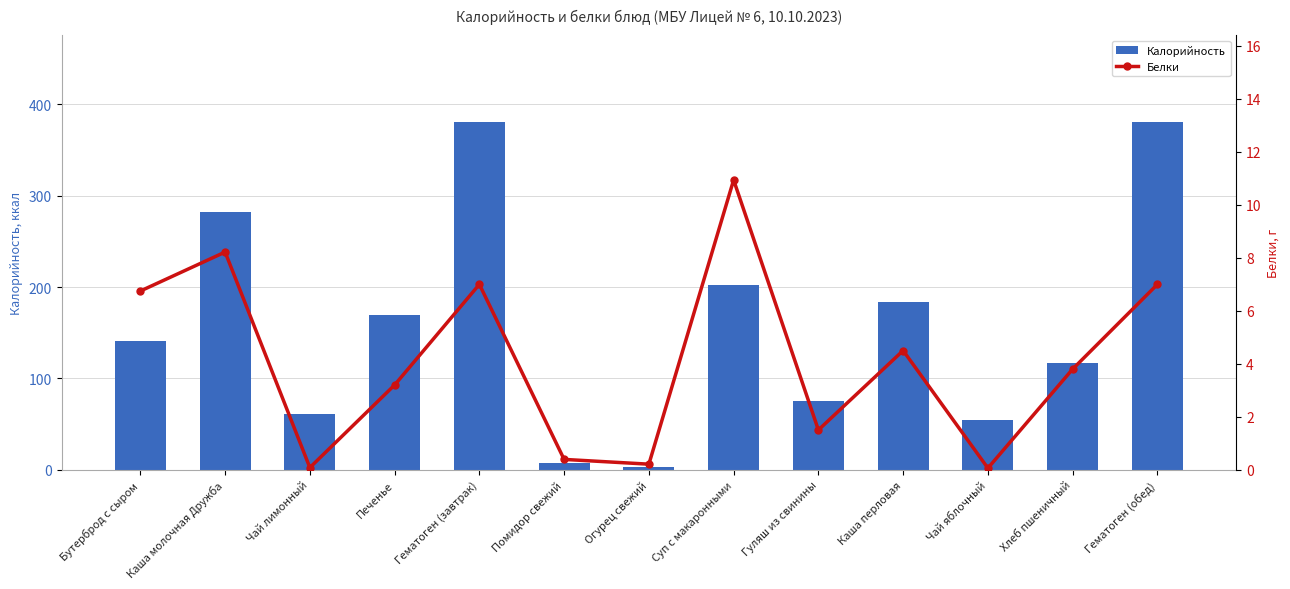

Does the chart contain stacked bars?

No